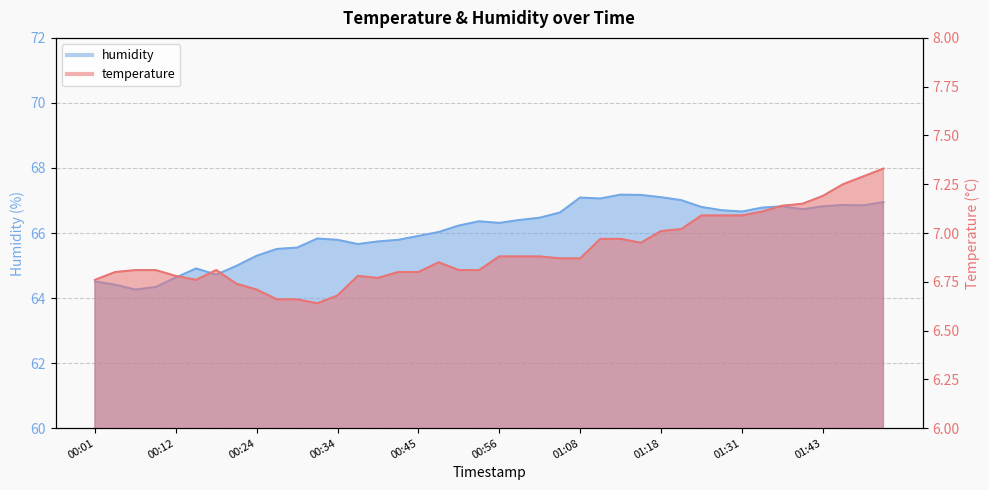

Reading left to right, list all the values displayed in this chart.

temperature: 00:01=6.8	00:04=6.8	00:07=6.8	00:10=6.8	00:12=6.8	00:15=6.8	00:18=6.8	00:21=6.7	00:24=6.7	00:26=6.7	00:29=6.7	00:32=6.6	00:34=6.7	00:37=6.8	00:40=6.8	00:43=6.8	00:45=6.8	00:48=6.8	00:51=6.8	00:53=6.8	00:56=6.9	00:58=6.9	01:02=6.9	01:05=6.9	01:08=6.9	01:10=7.0	01:13=7.0	01:16=7.0	01:18=7.0	01:21=7.0	01:24=7.1	01:28=7.1	01:31=7.1	01:34=7.1	01:37=7.1	01:40=7.2	01:43=7.2	01:46=7.2	01:49=7.3	01:52=7.3
humidity: 00:01=64.5	00:04=64.4	00:07=64.3	00:10=64.3	00:12=64.6	00:15=64.9	00:18=64.7	00:21=65.0	00:24=65.3	00:26=65.5	00:29=65.5	00:32=65.8	00:34=65.8	00:37=65.7	00:40=65.7	00:43=65.8	00:45=65.9	00:48=66.0	00:51=66.2	00:53=66.4	00:56=66.3	00:58=66.4	01:02=66.5	01:05=66.6	01:08=67.1	01:10=67.1	01:13=67.2	01:16=67.2	01:18=67.1	01:21=67.0	01:24=66.8	01:28=66.7	01:31=66.7	01:34=66.8	01:37=66.8	01:40=66.7	01:43=66.8	01:46=66.9	01:49=66.8	01:52=67.0